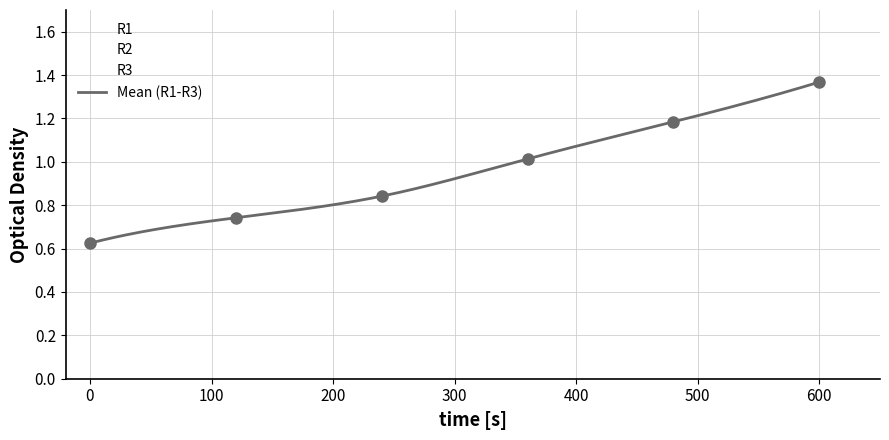

How many distinct data groups are displayed?

3